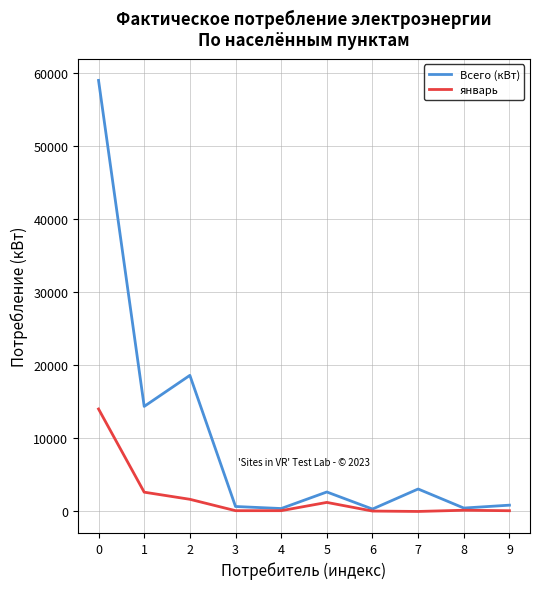

Which series has the widest spread of values?

Всего (кВт)